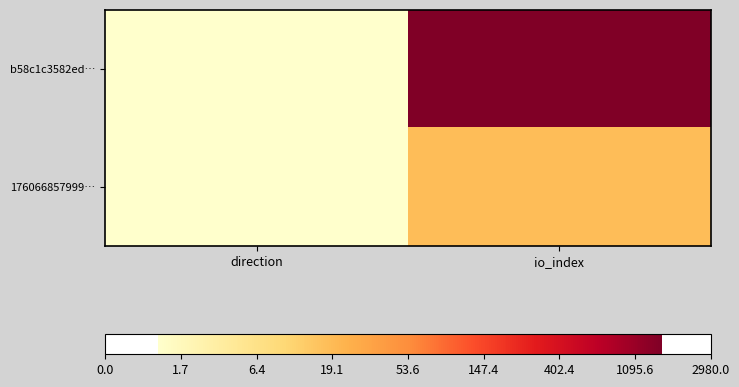

Between io_index and direction, which is larger?

io_index